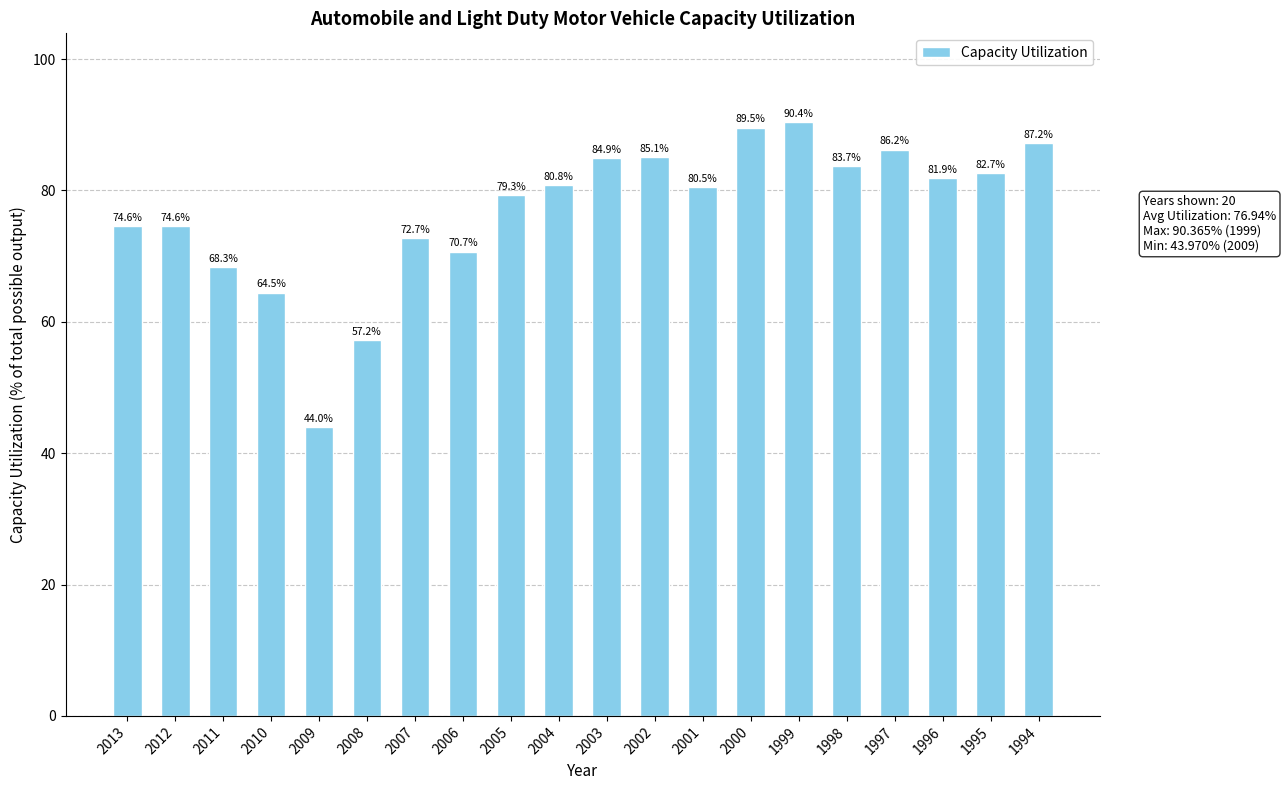

What is the maximum value shown in the chart?

90.4